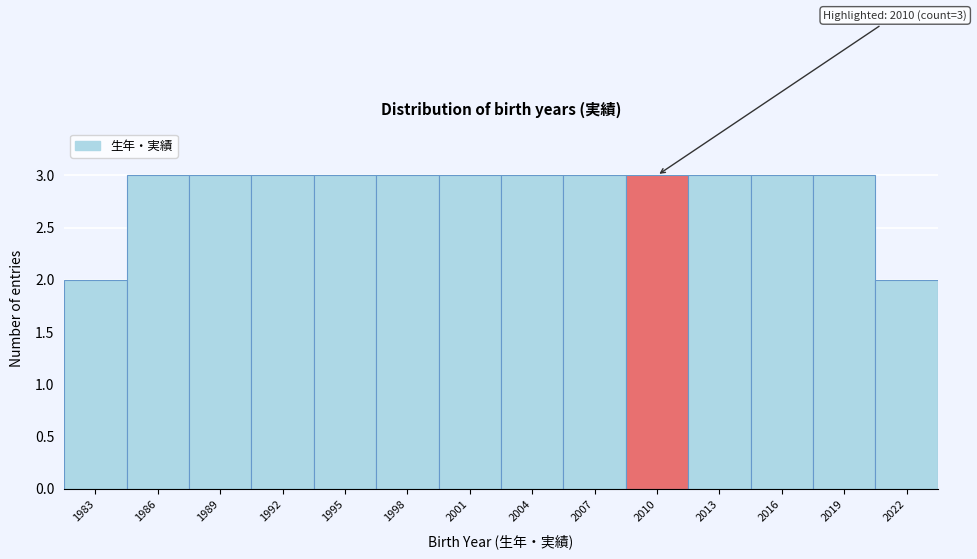

Reading left to right, extract all data points from this chart.

2	3	3	3	3	3	3	3	3	3	3	3	3	2